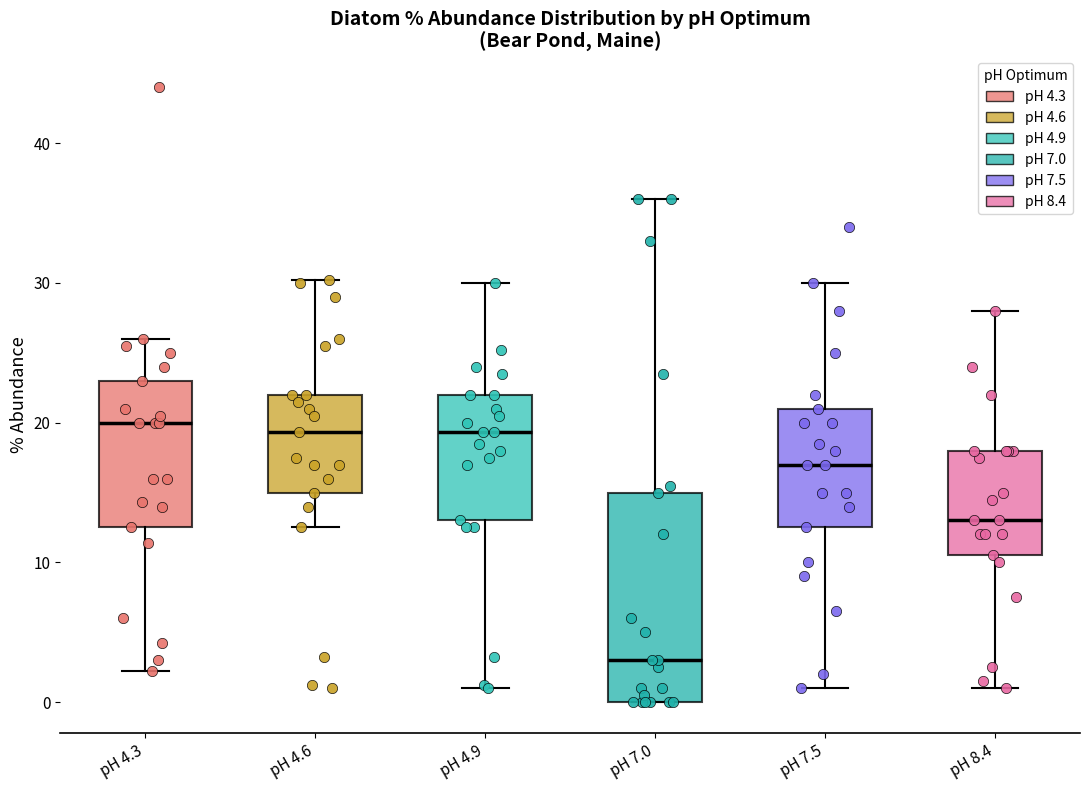

Comparing the boxes themselves (not the whiskers), which one is the tallest?

pH 7.0